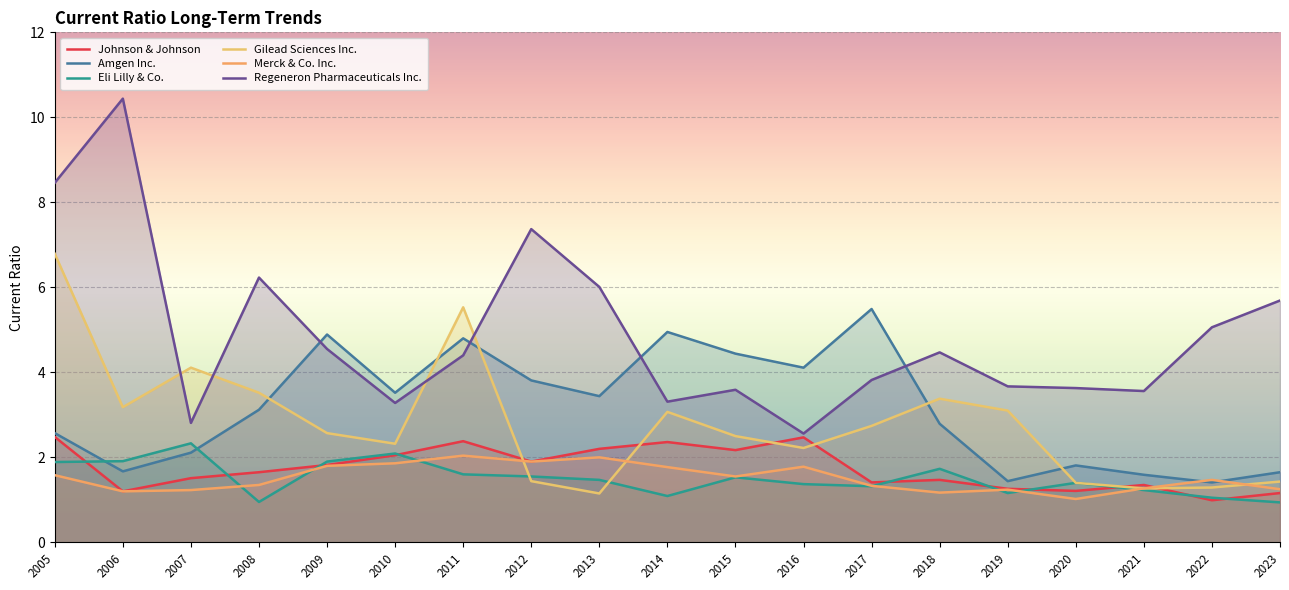

What is the difference between the Gilead Sciences Inc. values at 2015 and 2017?

0.2